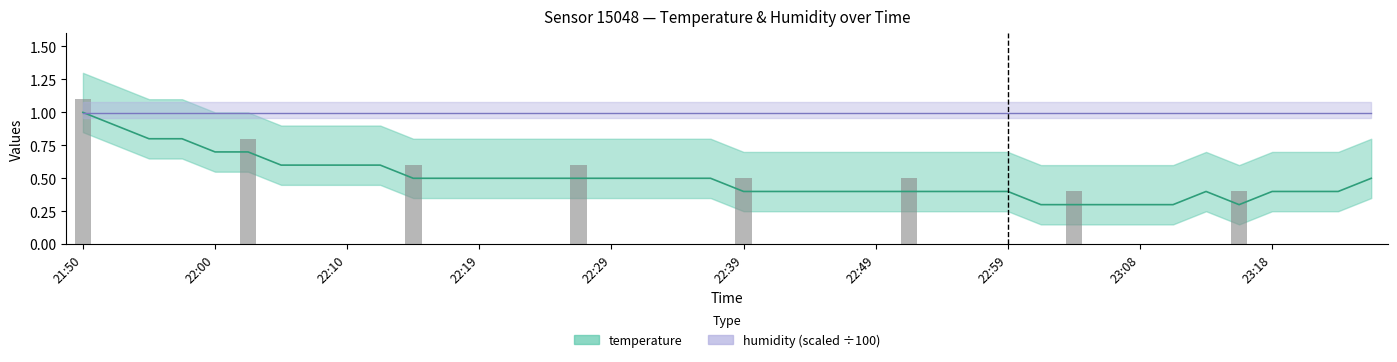

What position from the left is 22:17?

12